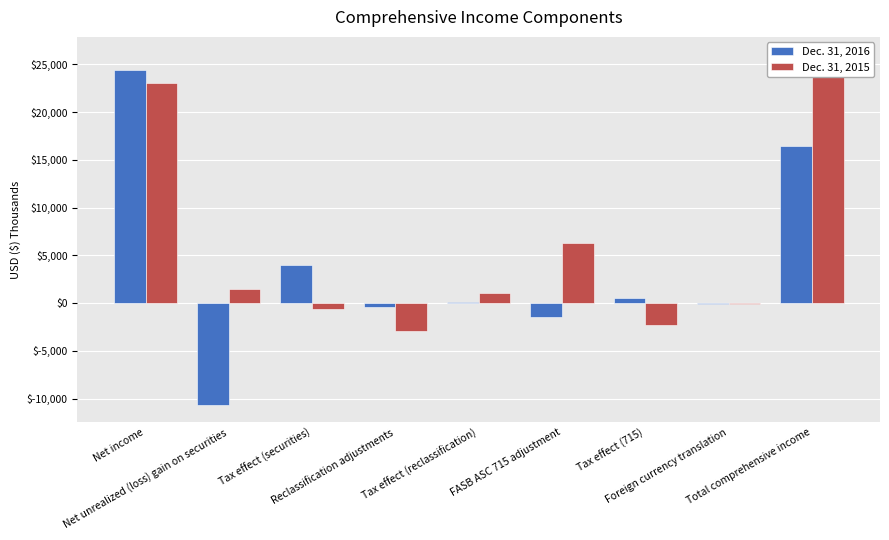

How many groups of bars are there?

9